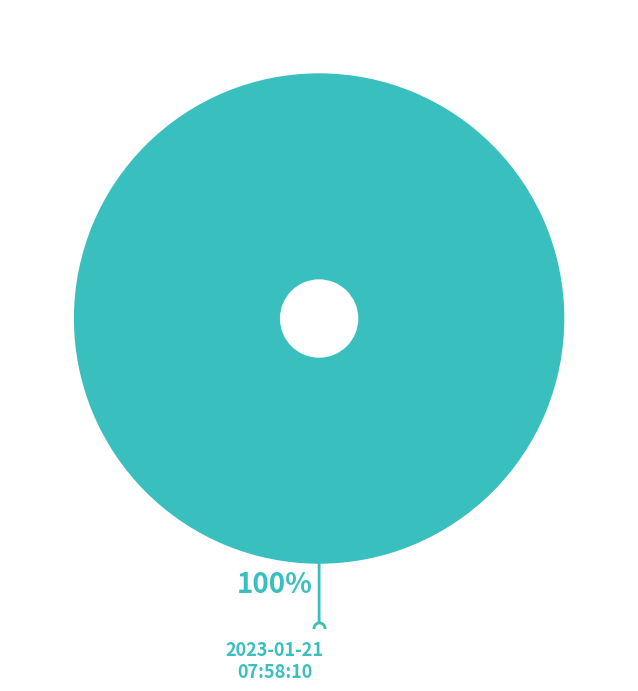

How many segments does this pie chart have?

1